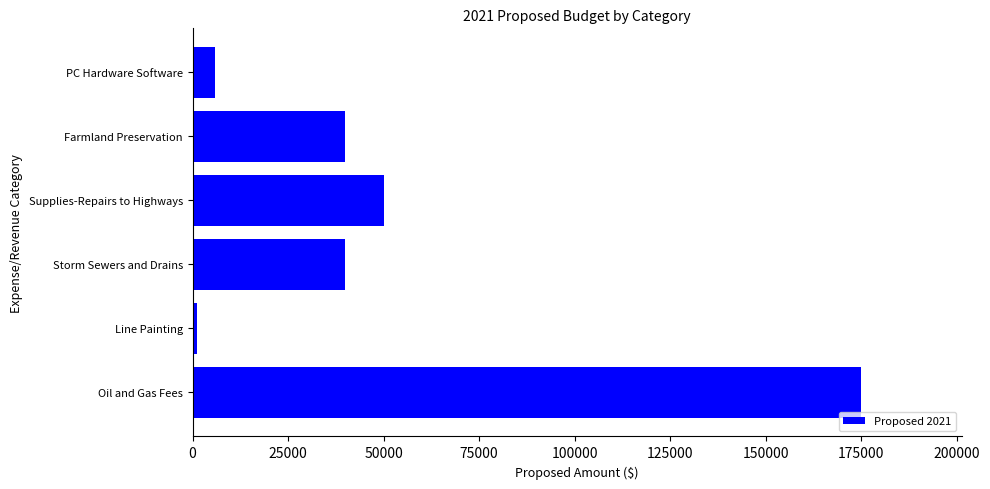

What is the minimum value shown in the chart?

1200